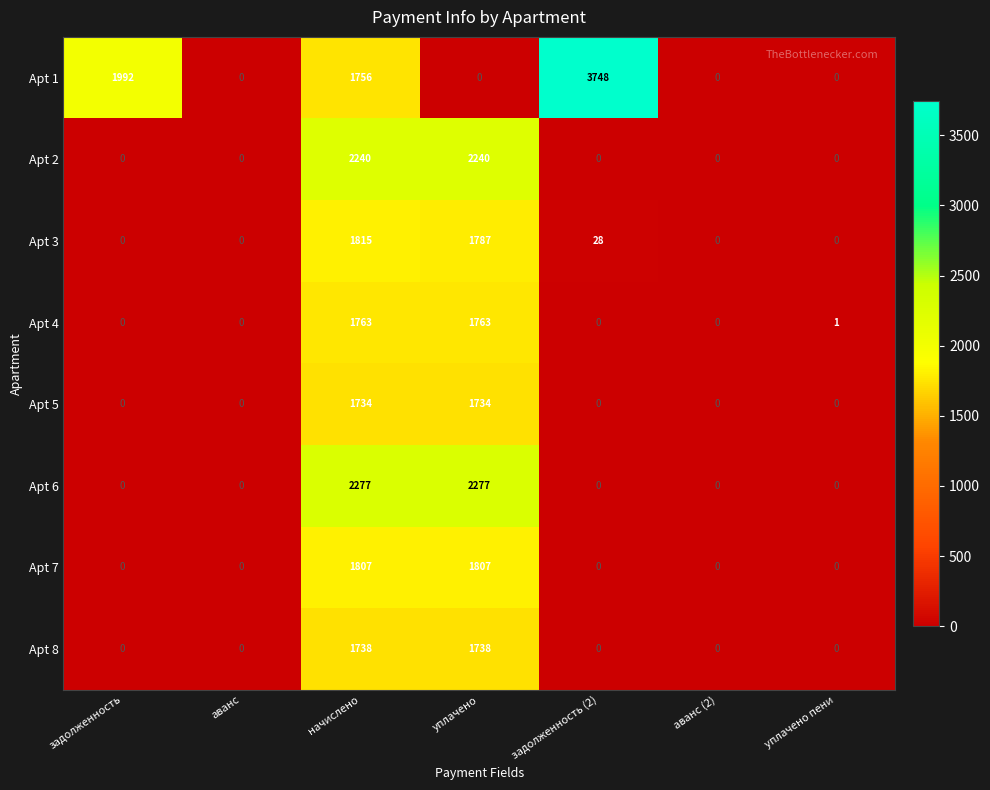

The value of Apt 6 at уплачено пени is -1466. True or false?

False